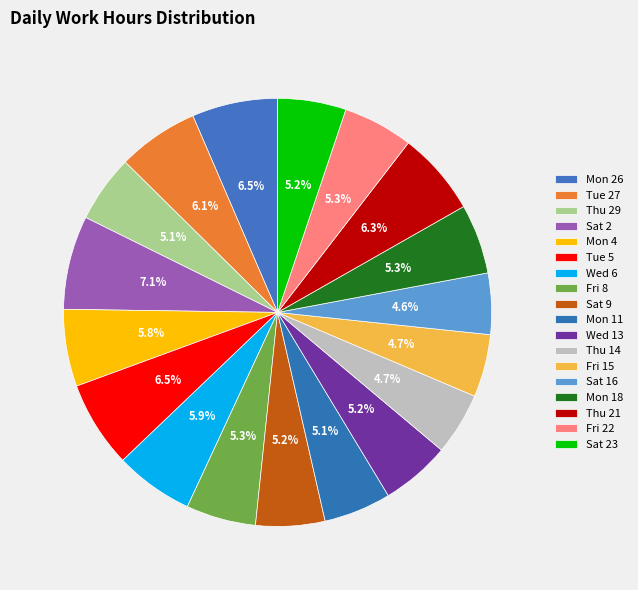

Count the number of slices in the pie.

18